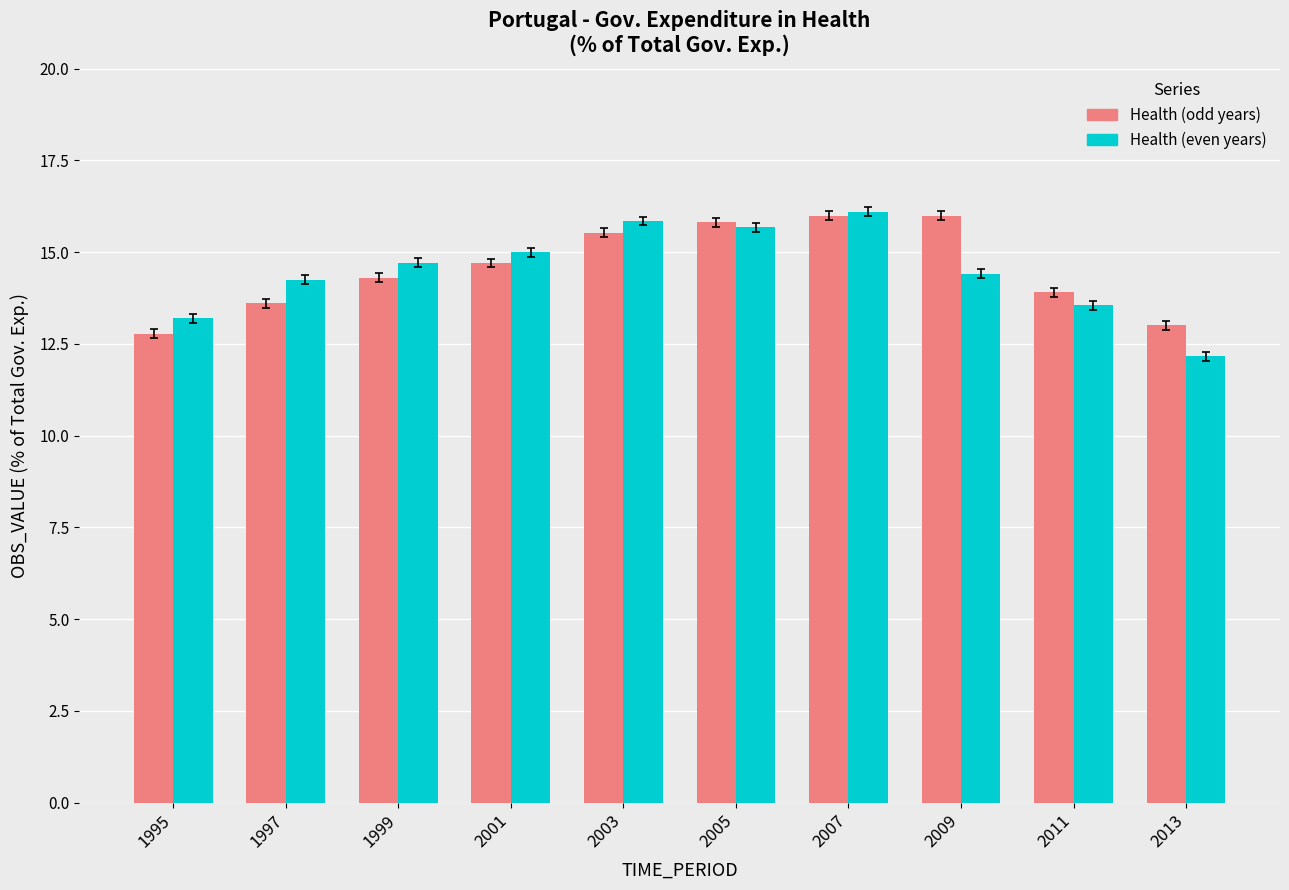

Is it true that Health (even years) equals 8.1 at 2009?

False